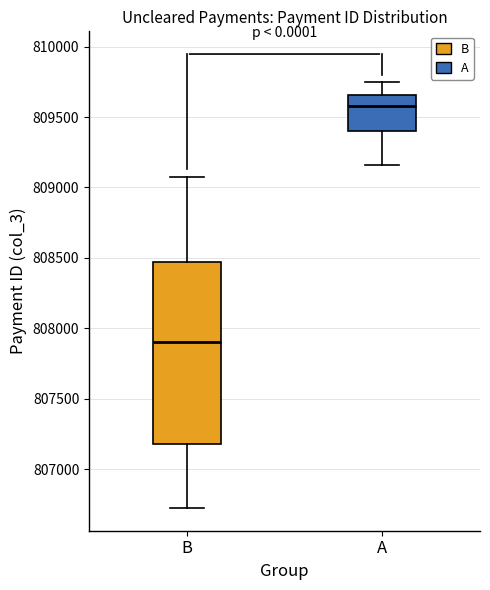

Which box's median line is the lowest?

B